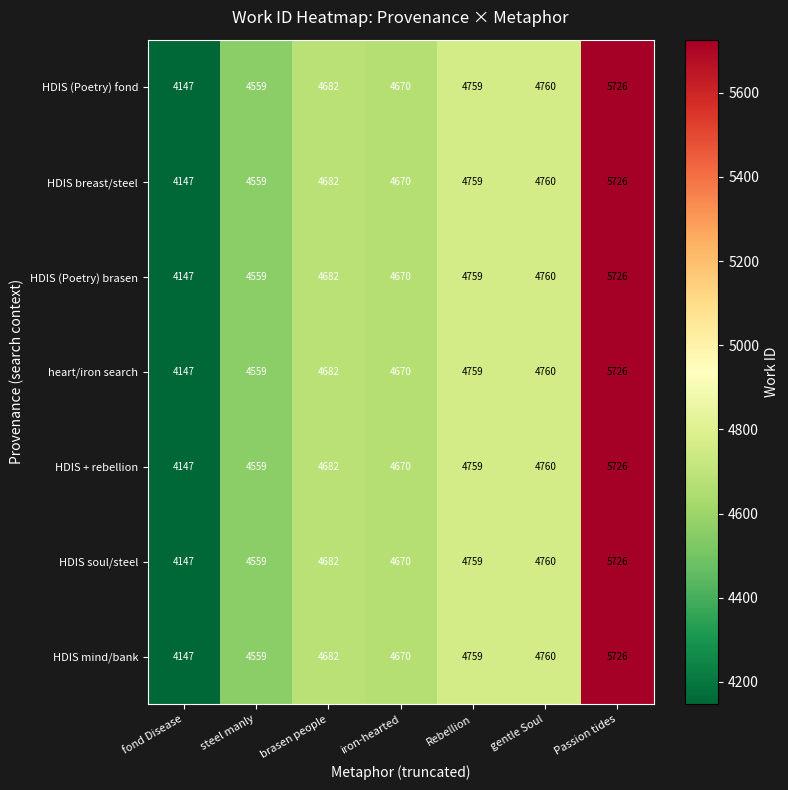

Which label corresponds to the smallest value in the chart?

fond Disease